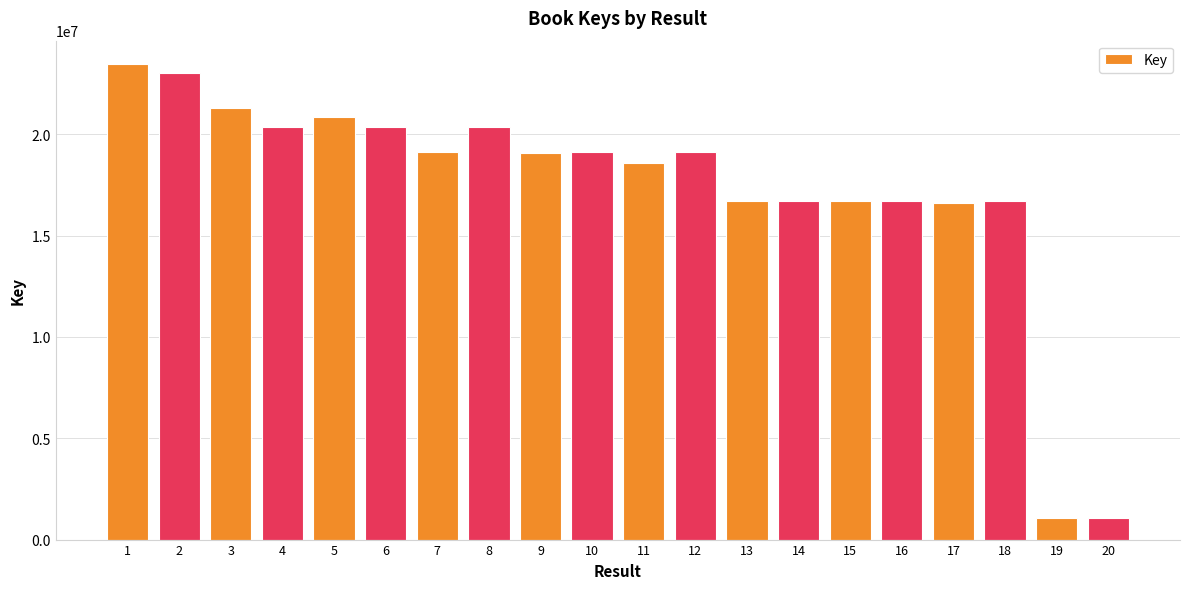

What is the value of the 2nd bar from the left?

23040135